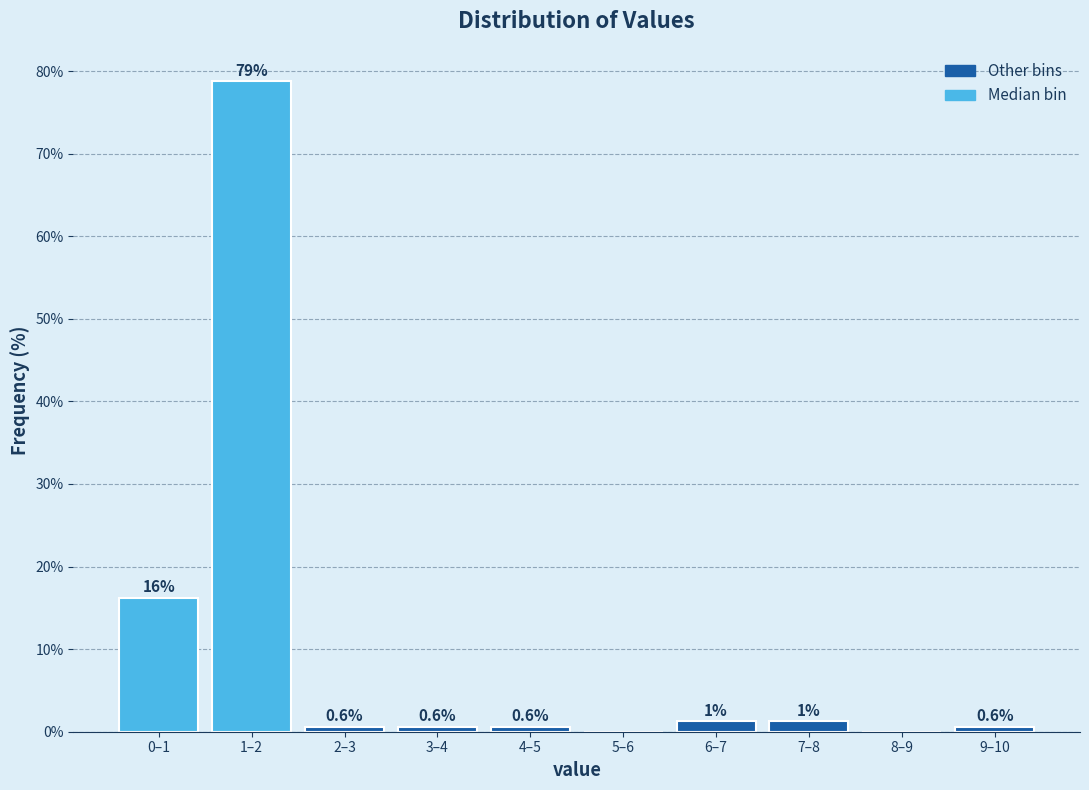

Read the value at 9–10.

0.6